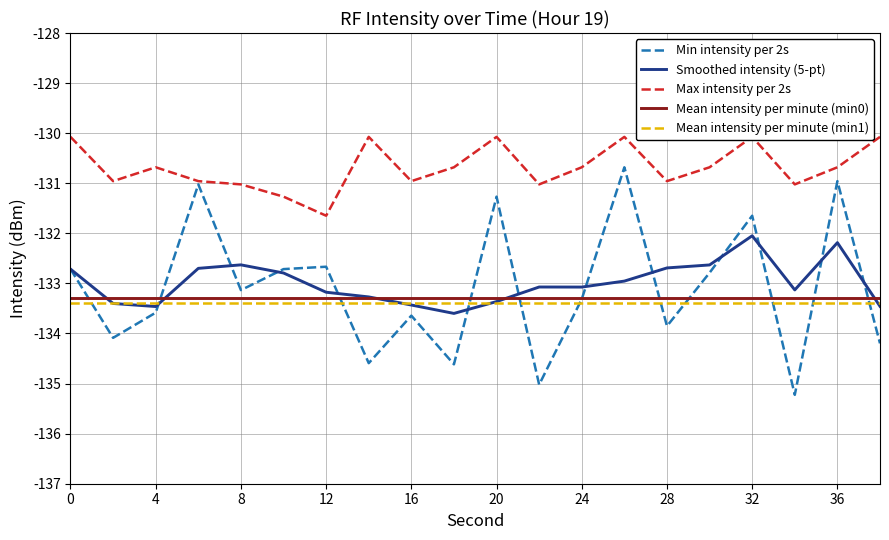

Which series ends up on top after the final intersection of Mean intensity per minute (min0) and Smoothed intensity (5-pt)?

Mean intensity per minute (min0)